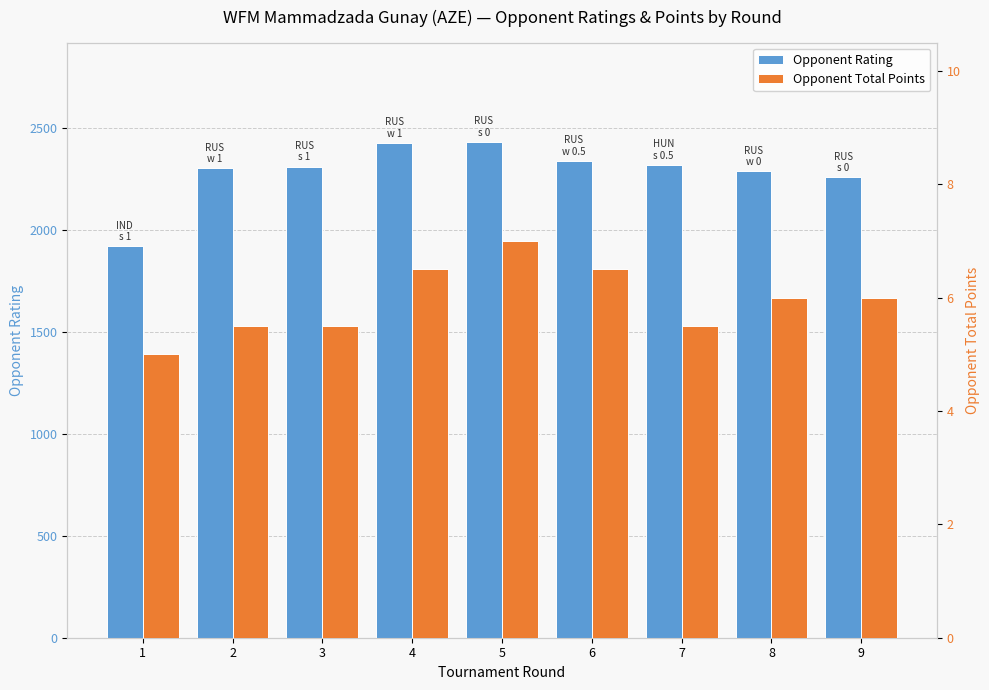

List the series in order of their overall mean, lowest first.

Opponent Total Points, Opponent Rating